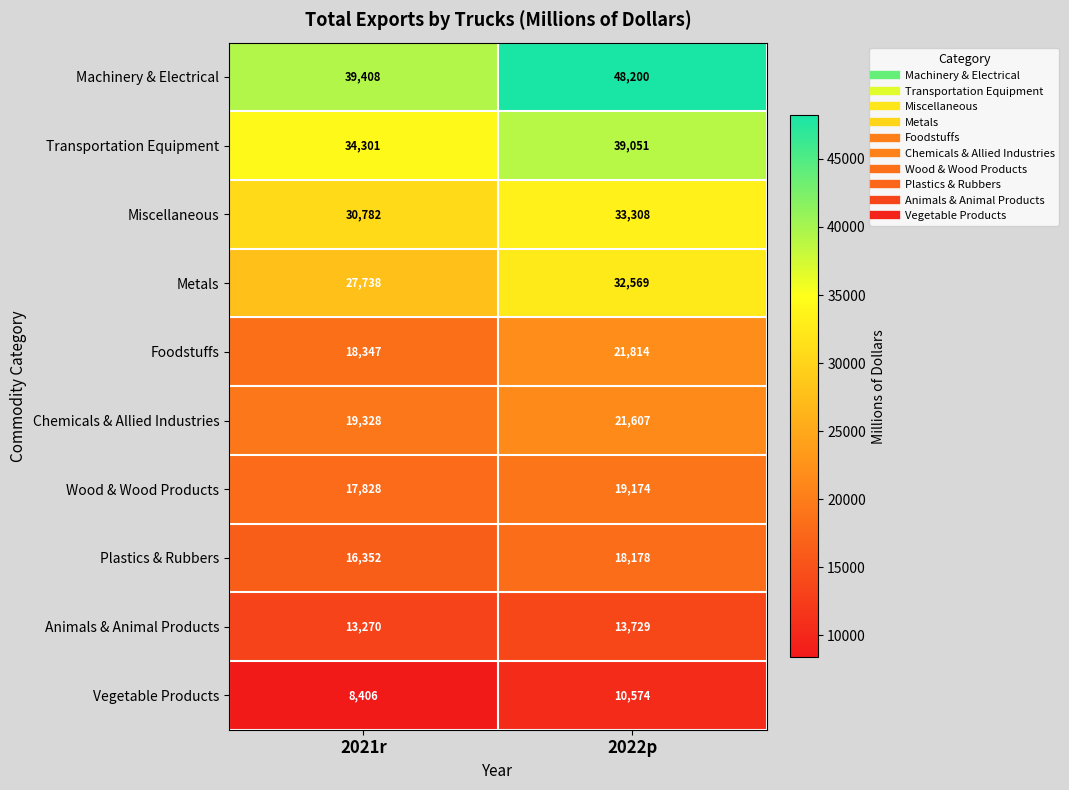

The value of Transportation Equipment at 2022p is 39051. True or false?

True